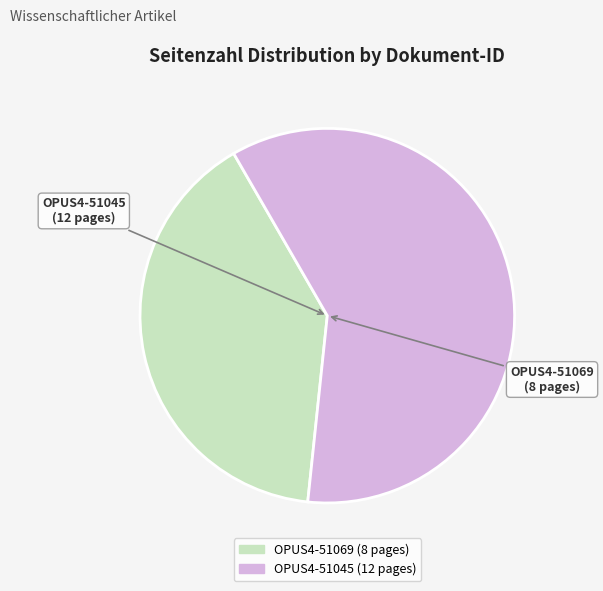

Is it true that OPUS4-51045 is 60% of the pie?

True